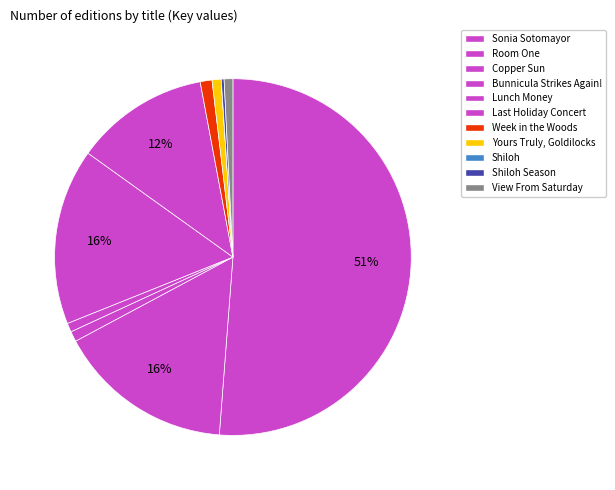

Which slice is the smallest?

Shiloh